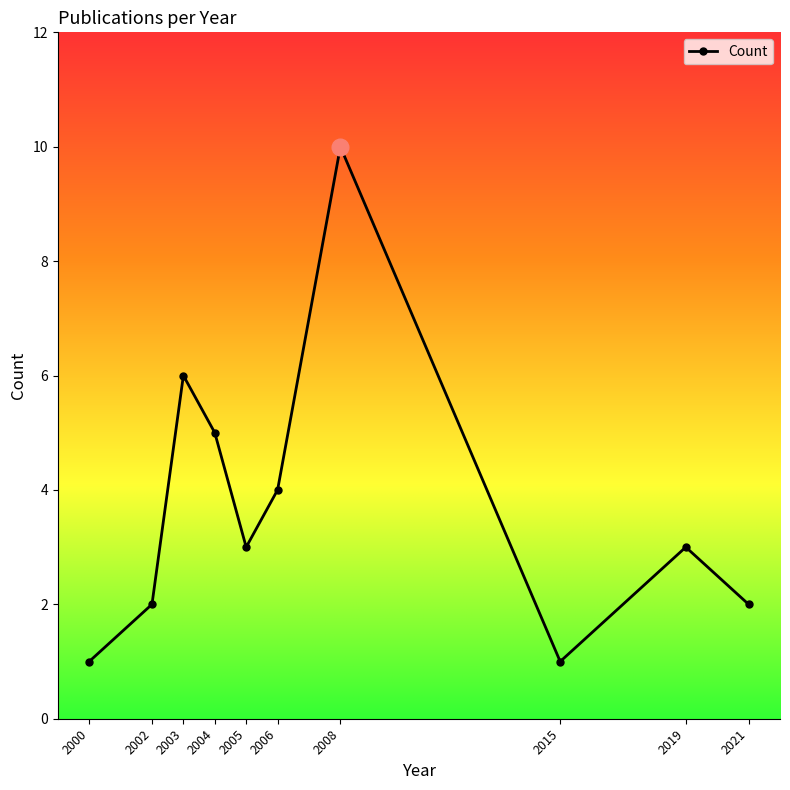

Reading left to right, list all the values displayed in this chart.

2000=1	2002=2	2003=6	2004=5	2005=3	2006=4	2008=10	2015=1	2019=3	2021=2